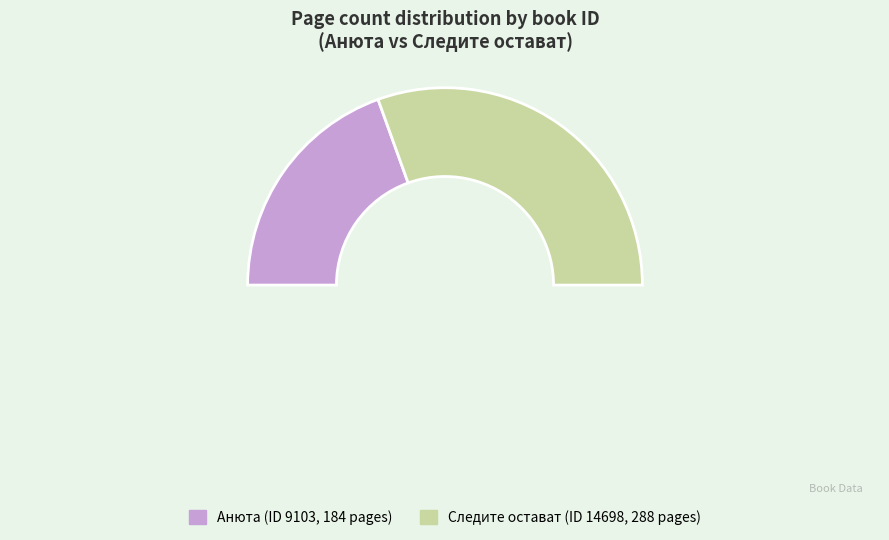

Which slice is the largest?

14698